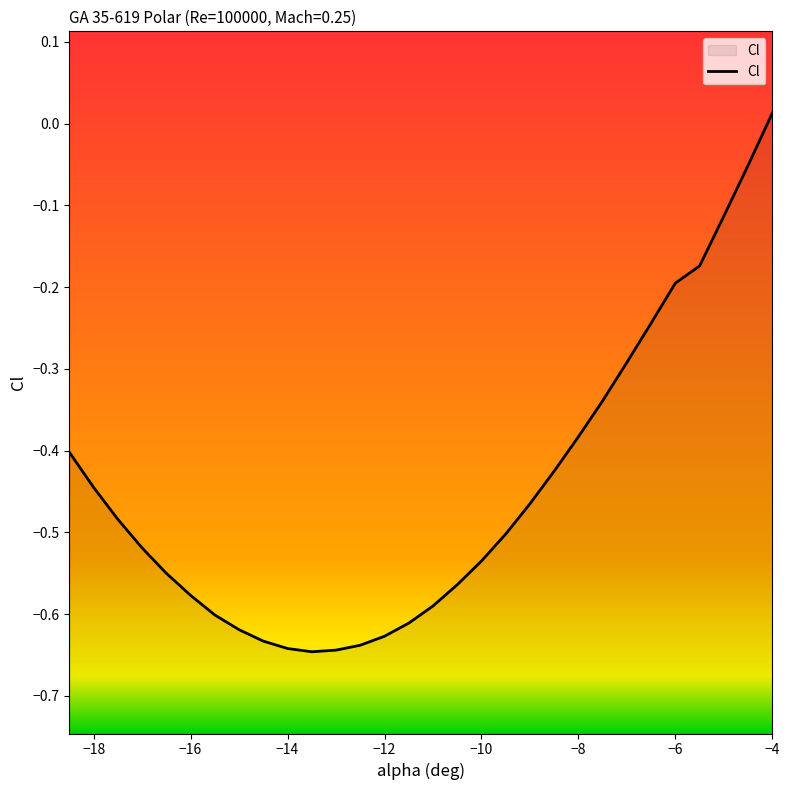

Reading left to right, extract all data points from this chart.

-0.4	-0.4	-0.5	-0.5	-0.6	-0.6	-0.6	-0.6	-0.6	-0.6	-0.6	-0.6	-0.6	-0.6	-0.6	-0.6	-0.6	-0.5	-0.5	-0.5	-0.4	-0.4	-0.3	-0.3	-0.2	-0.2	-0.2	-0.1	-0.1	0.0